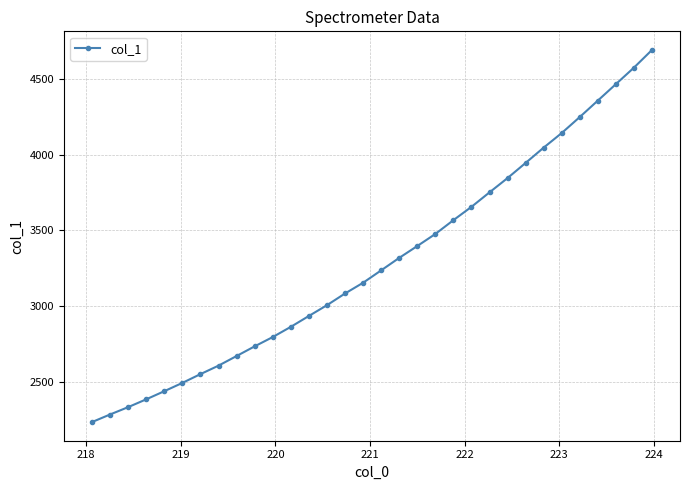

Reading left to right, extract all data points from this chart.

2231.5	2281.8	2330.4	2382.1	2435.9	2490.8	2548.8	2605.0	2668.6	2732.6	2794.1	2861.7	2933.6	3004.9	3082.3	3153.3	3235.4	3317.9	3396.3	3476.0	3567.4	3655.5	3751.4	3846.0	3946.1	4047.2	4143.9	4249.7	4358.4	4467.3	4576.3	4693.2